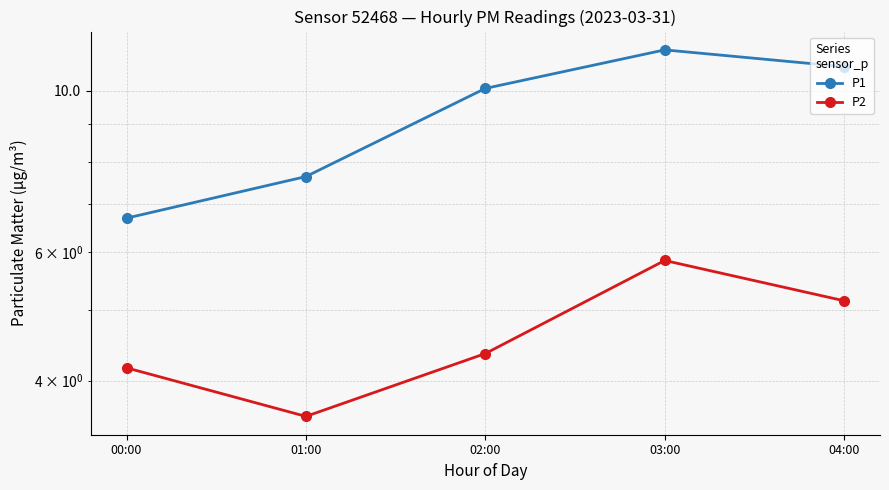

How many data points in P2 are less than 4?

1